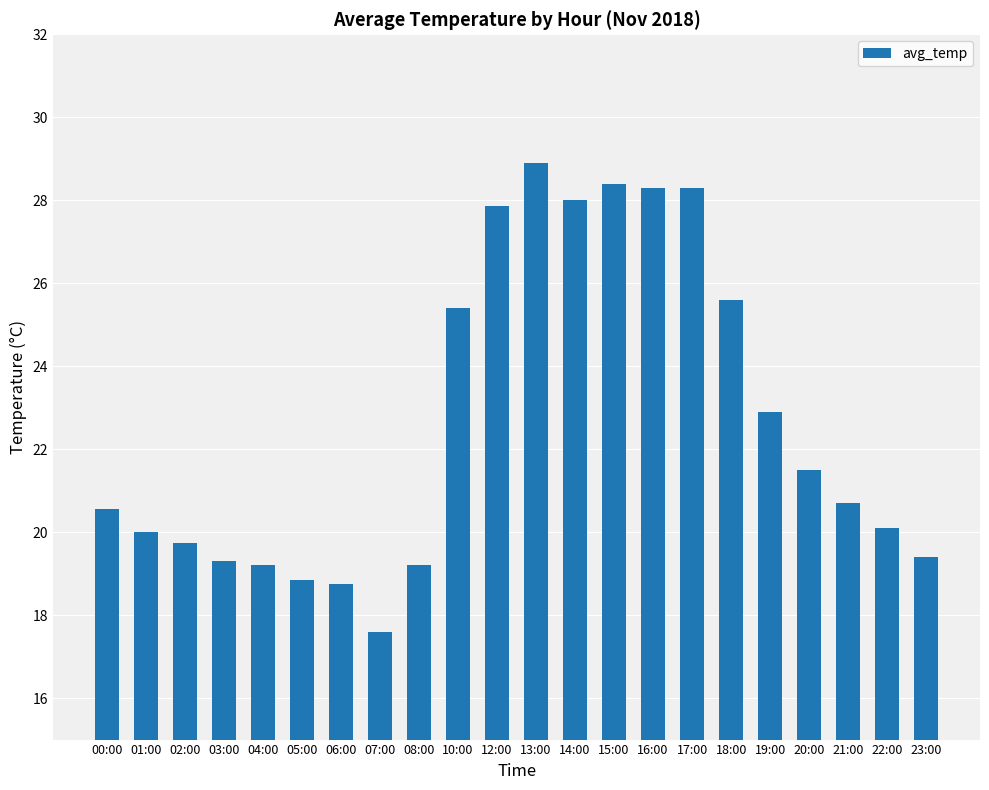

How many data points does each series have?

22